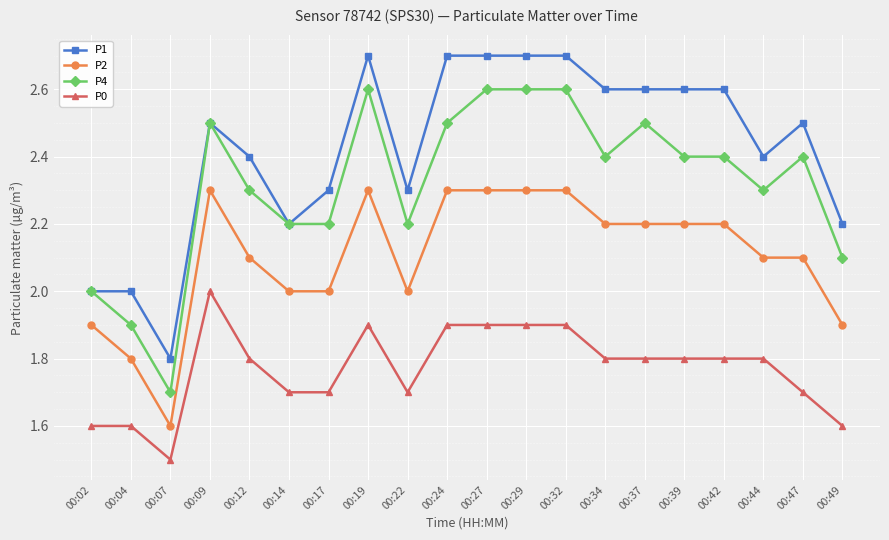

The P2 series shows 2.3 at 00:29. True or false?

True